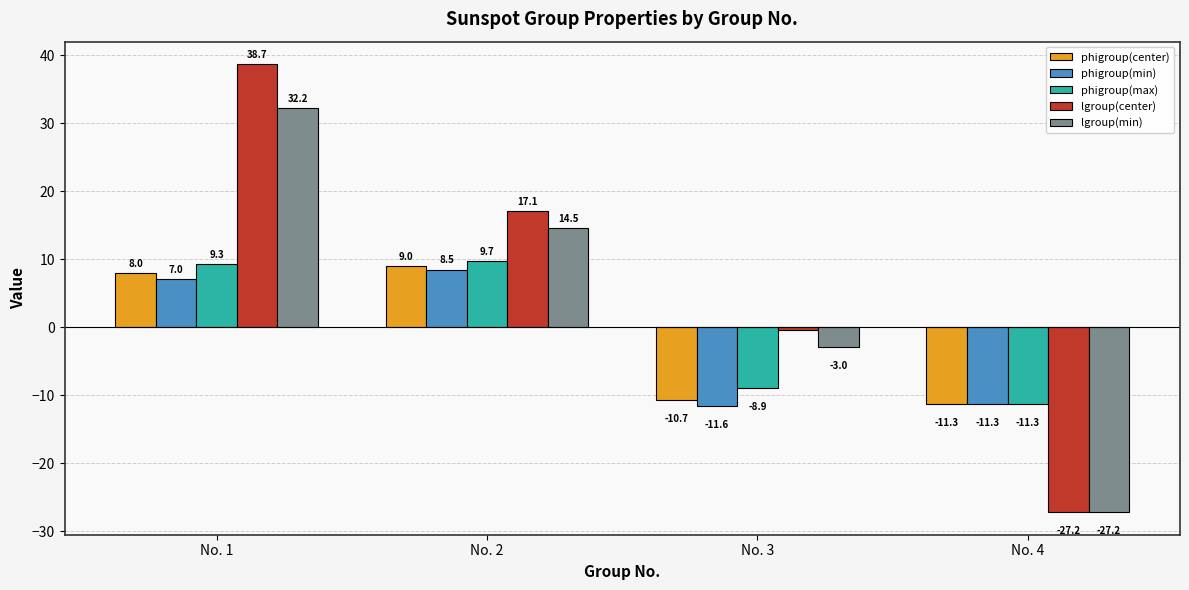

What is the difference between the highest and lowest values at No. 2?

8.6